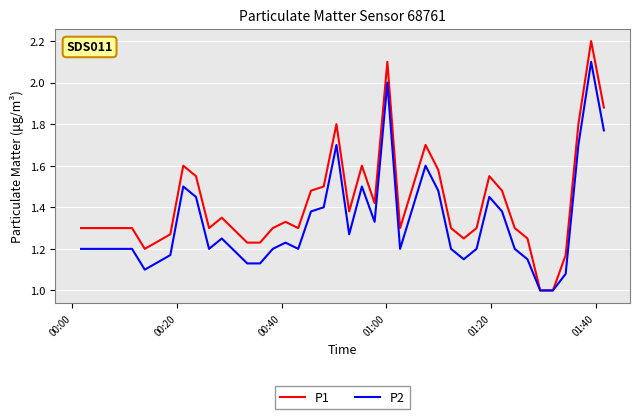

Which series has the largest range (max minus min)?

P1